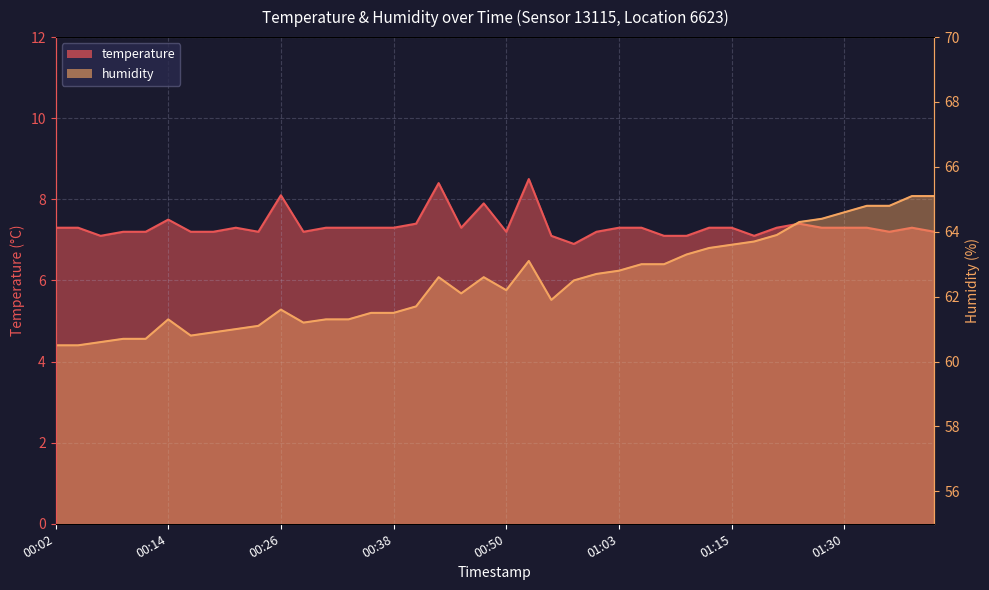

Reading right to left, list all the values displayed in this chart.

temperature: 7.2	7.3	7.2	7.3	7.3	7.3	7.4	7.3	7.1	7.3	7.3	7.1	7.1	7.3	7.3	7.2	6.9	7.1	8.5	7.2	7.9	7.3	8.4	7.4	7.3	7.3	7.3	7.3	7.2	8.1	7.2	7.3	7.2	7.2	7.5	7.2	7.2	7.1	7.3	7.3
humidity: 65.1	65.1	64.8	64.8	64.6	64.4	64.3	63.9	63.7	63.6	63.5	63.3	63.0	63.0	62.8	62.7	62.5	61.9	63.1	62.2	62.6	62.1	62.6	61.7	61.5	61.5	61.3	61.3	61.2	61.6	61.1	61.0	60.9	60.8	61.3	60.7	60.7	60.6	60.5	60.5